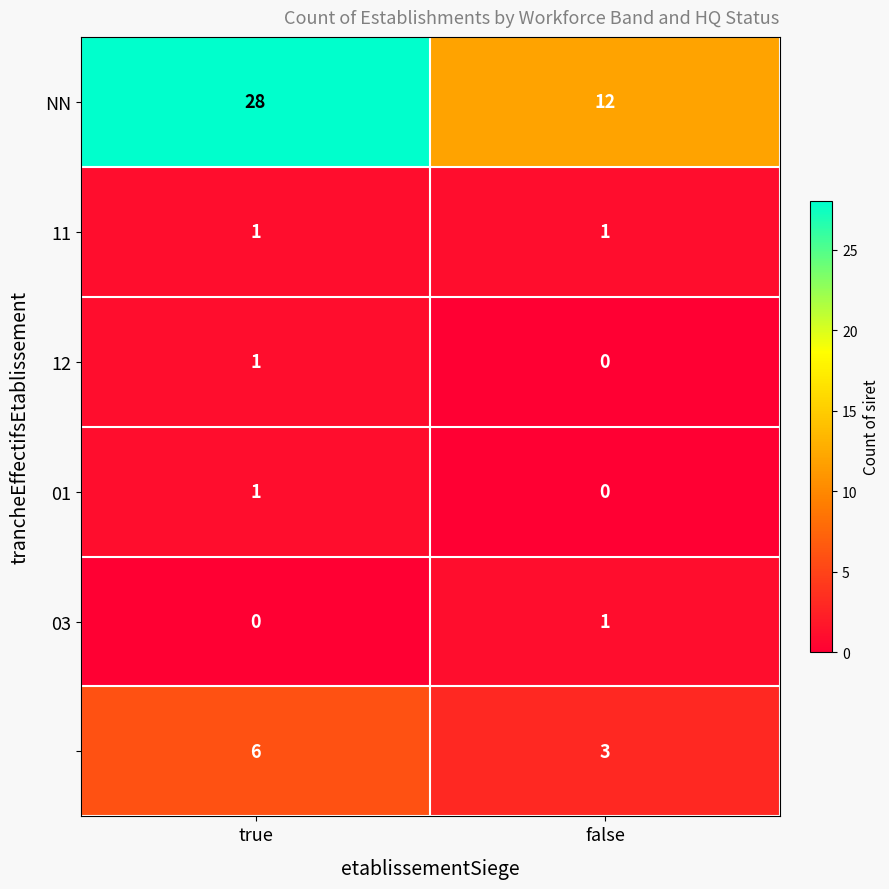

At which category does the chart reach its peak across all series?

true